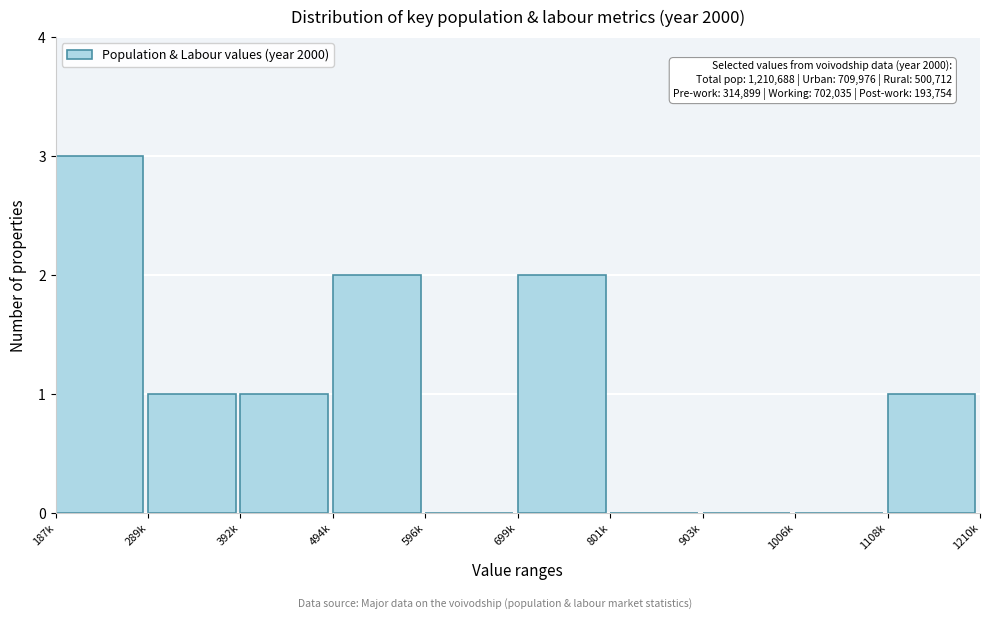

Reading right to left, transcribe all the data shown in this chart.

1108k=1	1006k=0	903k=0	801k=0	699k=2	596k=0	494k=2	392k=1	289k=1	187k=3